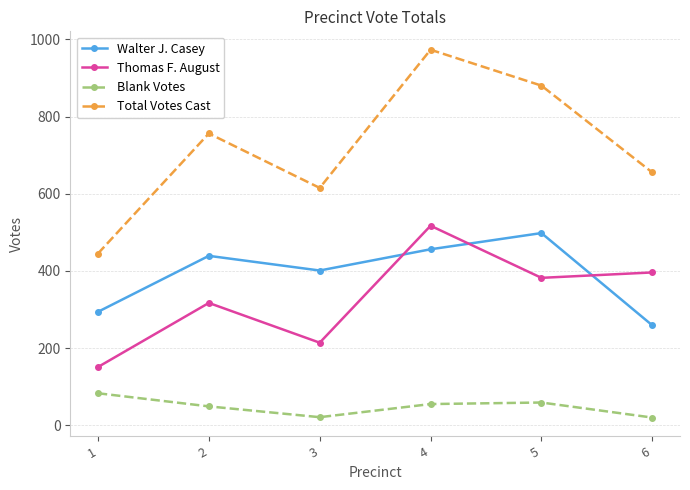

True or false: Thomas F. August and Total Votes Cast intersect in this chart.

False